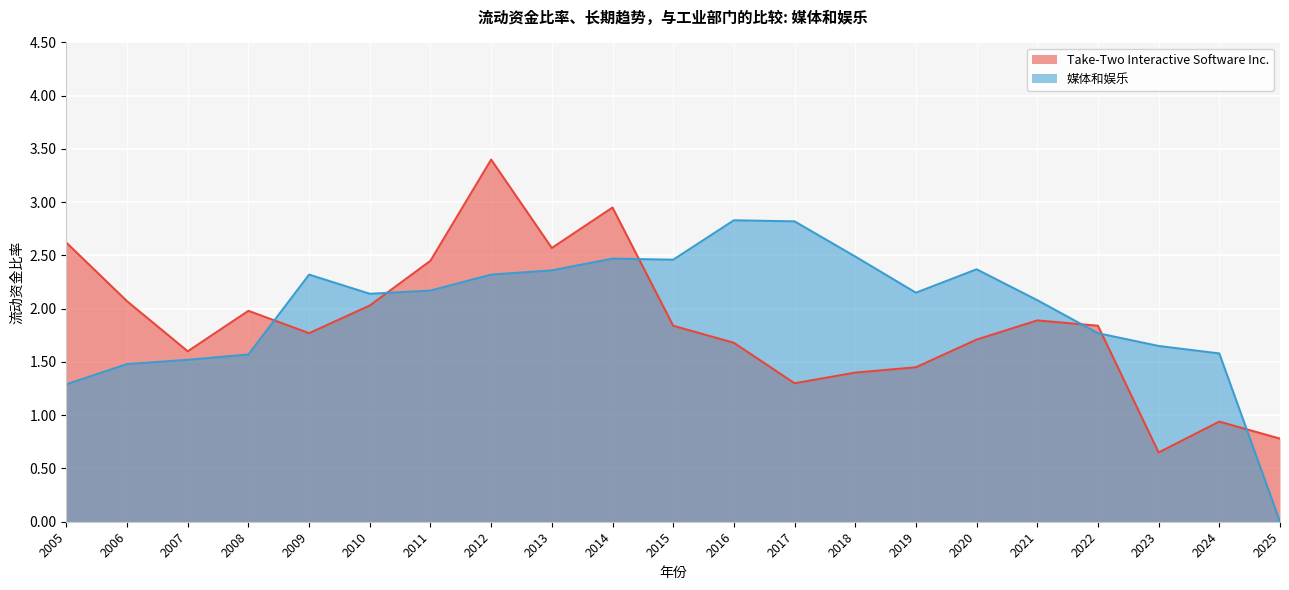

Reading left to right, what are all the values shown in this chart?

Take-Two Interactive Software Inc.: 2005=2.6	2006=2.1	2007=1.6	2008=2.0	2009=1.8	2010=2.0	2011=2.5	2012=3.4	2013=2.6	2014=3.0	2015=1.8	2016=1.7	2017=1.3	2018=1.4	2019=1.4	2020=1.7	2021=1.9	2022=1.8	2023=0.7	2024=0.9	2025=0.8
媒体和娱乐: 2005=1.3	2006=1.5	2007=1.5	2008=1.6	2009=2.3	2010=2.1	2011=2.2	2012=2.3	2013=2.4	2014=2.5	2015=2.5	2016=2.8	2017=2.8	2018=2.5	2019=2.1	2020=2.4	2021=2.1	2022=1.8	2023=1.6	2024=1.6	2025=0.0